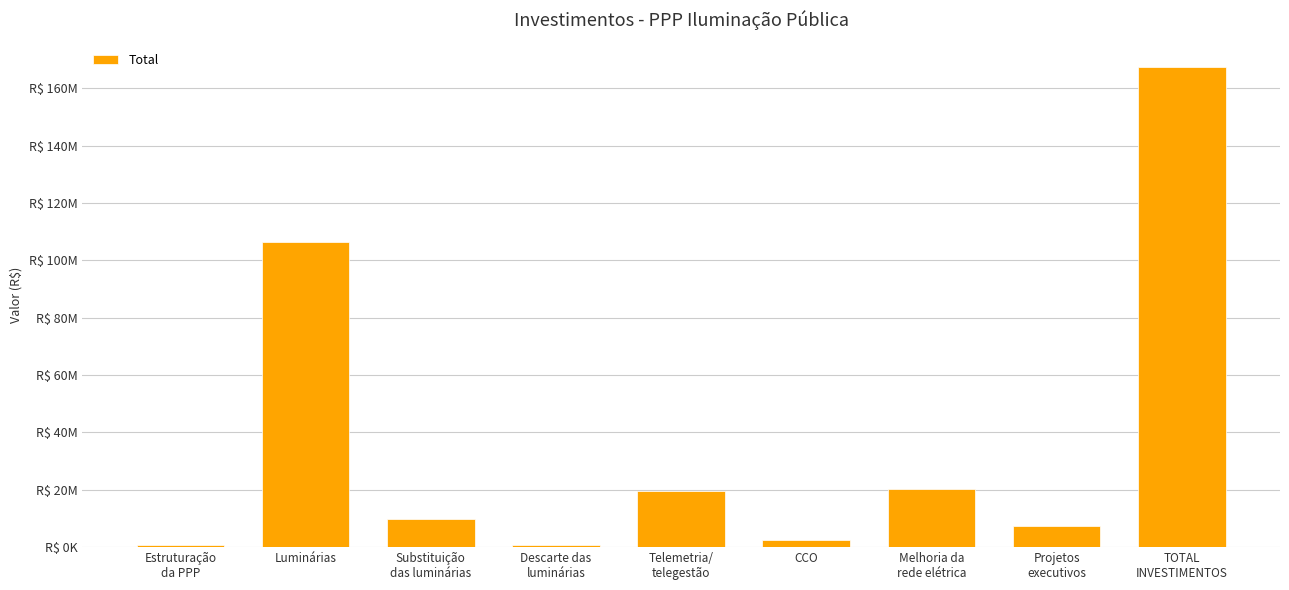

What is the difference between the maximum and second lowest values?

166643864.4